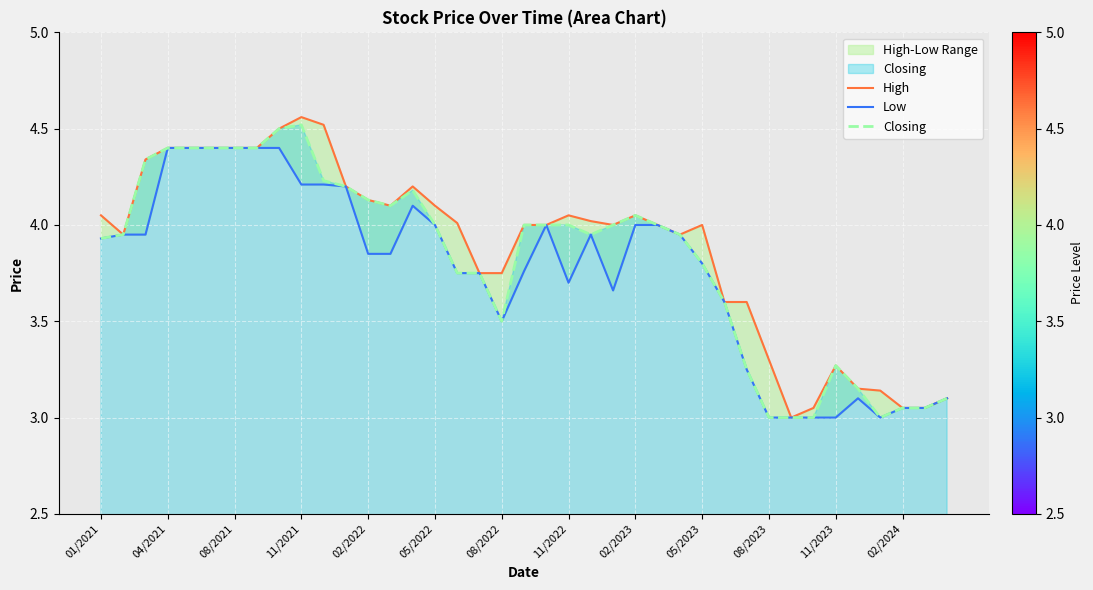

What is the difference between the maximum and second lowest values in the Low series?

1.4